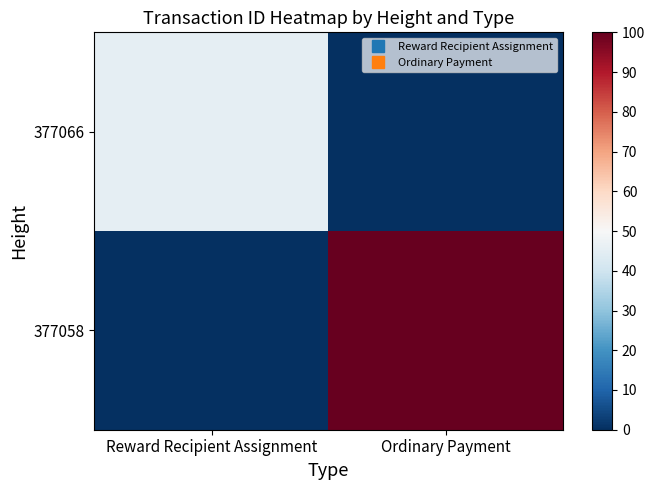

Reading left to right, list all the values displayed in this chart.

377066: Reward Recipient Assignment=45.5	Ordinary Payment=0.0
377058: Reward Recipient Assignment=0.0	Ordinary Payment=100.0